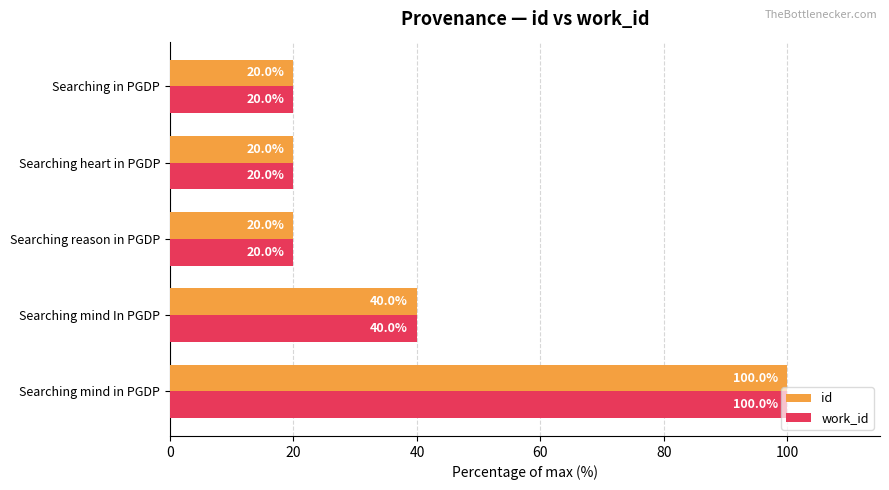

What is the minimum value for work_id?

20.0